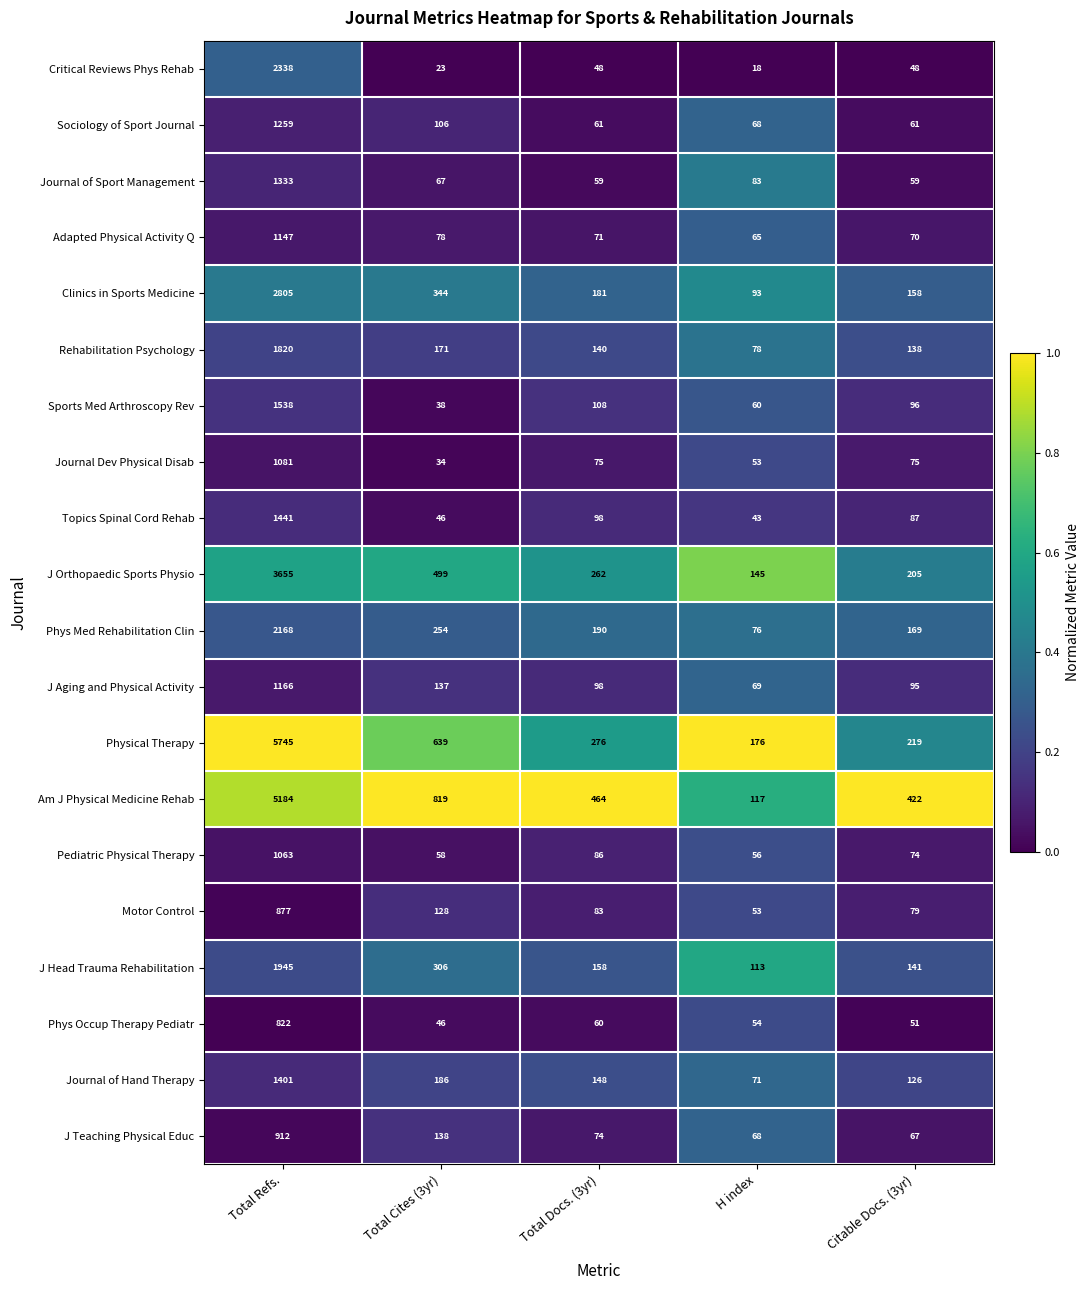

Rank the series by their maximum value, from lowest to highest.

Phys Occup Therapy Pediatr, Motor Control, J Teaching Physical Educ, Pediatric Physical Therapy, Journal Dev Physical Disab, Adapted Physical Activity Q, J Aging and Physical Activity, Sociology of Sport Journal, Journal of Sport Management, Journal of Hand Therapy, Topics Spinal Cord Rehab, Sports Med Arthroscopy Rev, Rehabilitation Psychology, J Head Trauma Rehabilitation, Phys Med Rehabilitation Clin, Critical Reviews Phys Rehab, Clinics in Sports Medicine, J Orthopaedic Sports Physio, Am J Physical Medicine Rehab, Physical Therapy